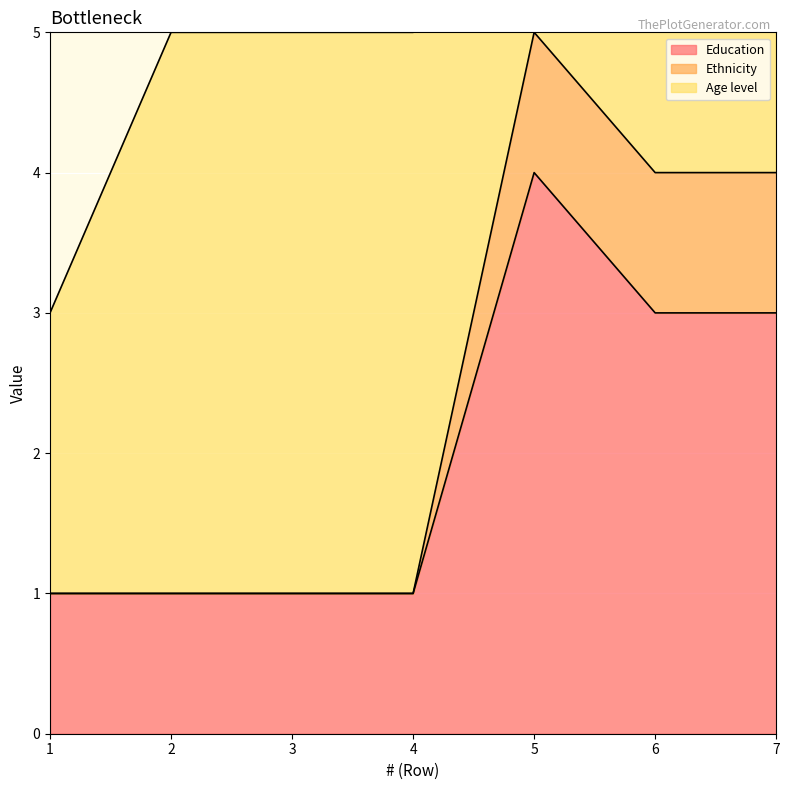

At which category does the chart reach its minimum across all series?

1